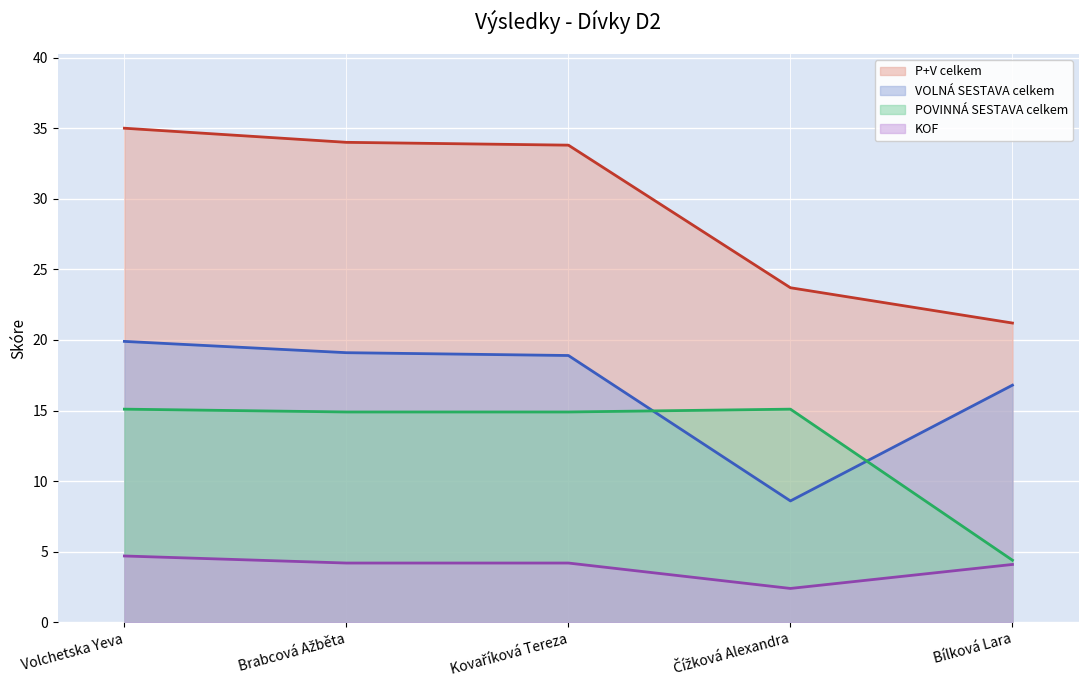

Reading left to right, what are all the values shown in this chart?

KOF: Volchetska Yeva=4.7	Brabcová Ažběta=4.2	Kovaříková Tereza=4.2	Čížková Alexandra=2.4	Bílková Lara=4.1
VOLNÁ SESTAVA celkem: Volchetska Yeva=19.9	Brabcová Ažběta=19.1	Kovaříková Tereza=18.9	Čížková Alexandra=8.6	Bílková Lara=16.8
POVINNÁ SESTAVA celkem: Volchetska Yeva=15.1	Brabcová Ažběta=14.9	Kovaříková Tereza=14.9	Čížková Alexandra=15.1	Bílková Lara=4.4
P+V celkem: Volchetska Yeva=35.0	Brabcová Ažběta=34.0	Kovaříková Tereza=33.8	Čížková Alexandra=23.7	Bílková Lara=21.2